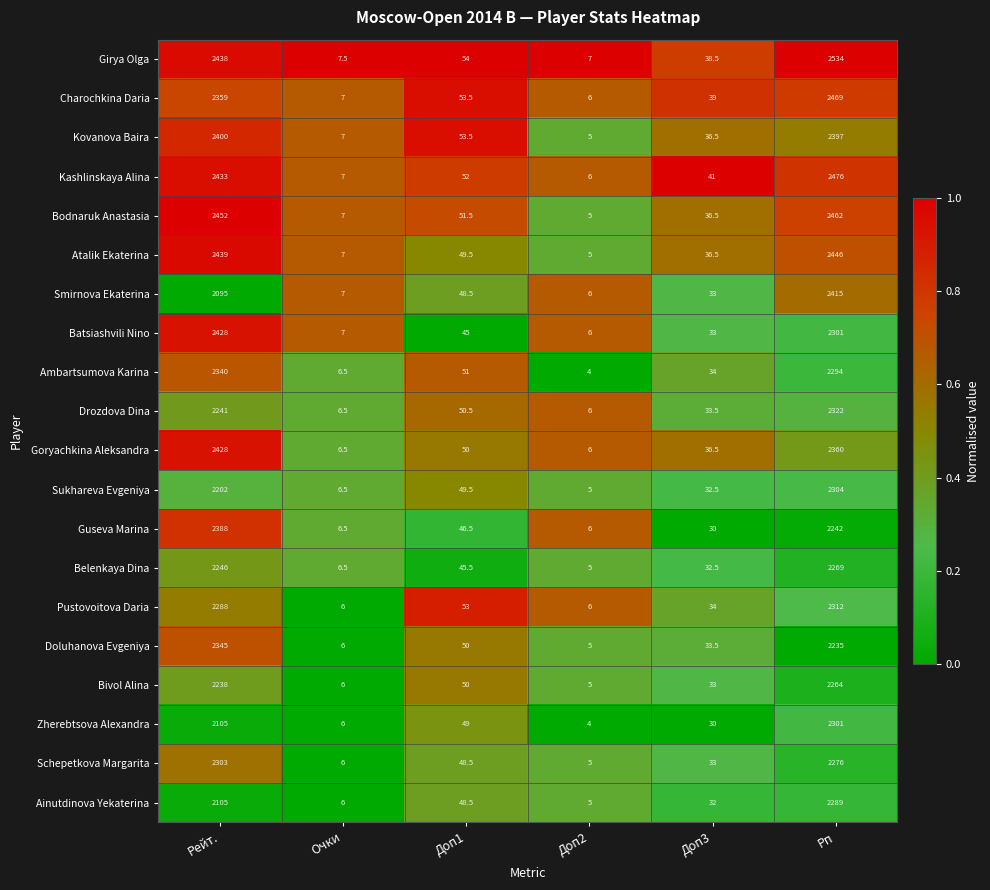

List the labels in order of Kovanova Baira value, smallest first.

Доп2, Очки, Доп3, Доп1, Рп, Рейт.